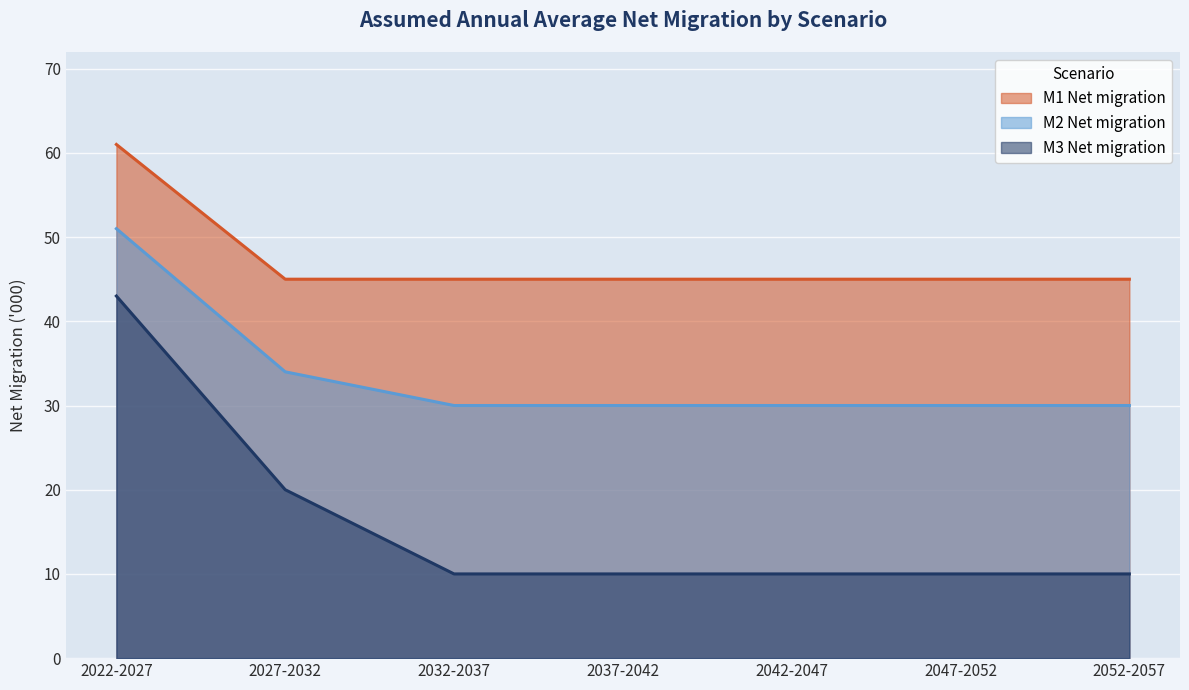

Which category has the lowest value across all series?

2032-2037